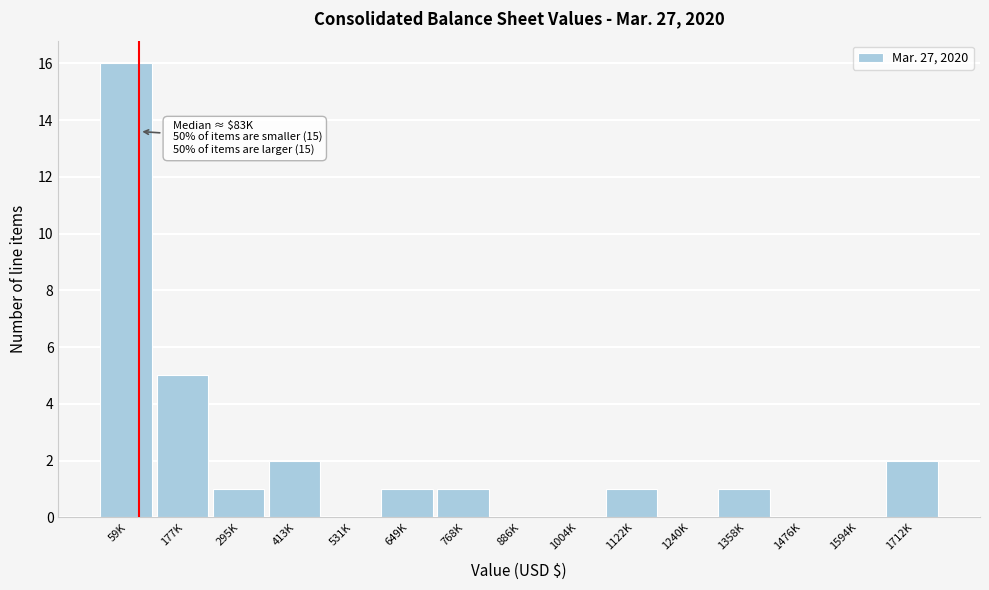

Reading right to left, extract all data points from this chart.

1712K=2	1594K=0	1476K=0	1358K=1	1240K=0	1122K=1	1004K=0	886K=0	768K=1	649K=1	531K=0	413K=2	295K=1	177K=5	59K=16